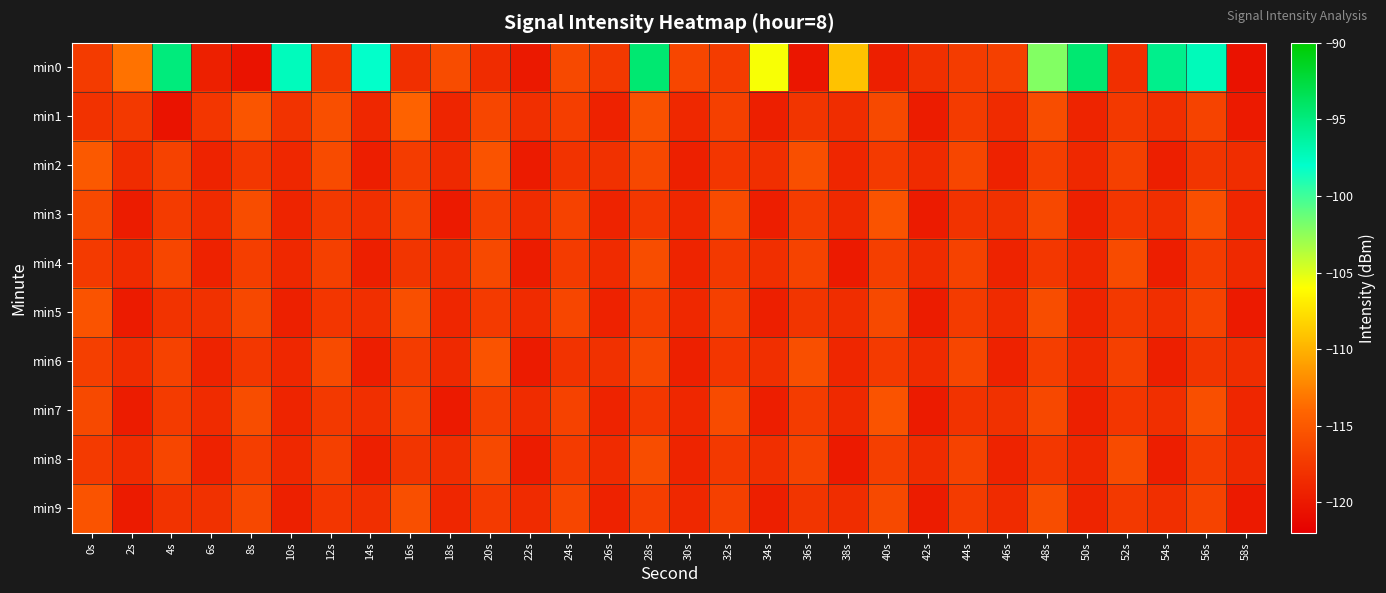

At which category is the sum across all series the highest?

28s